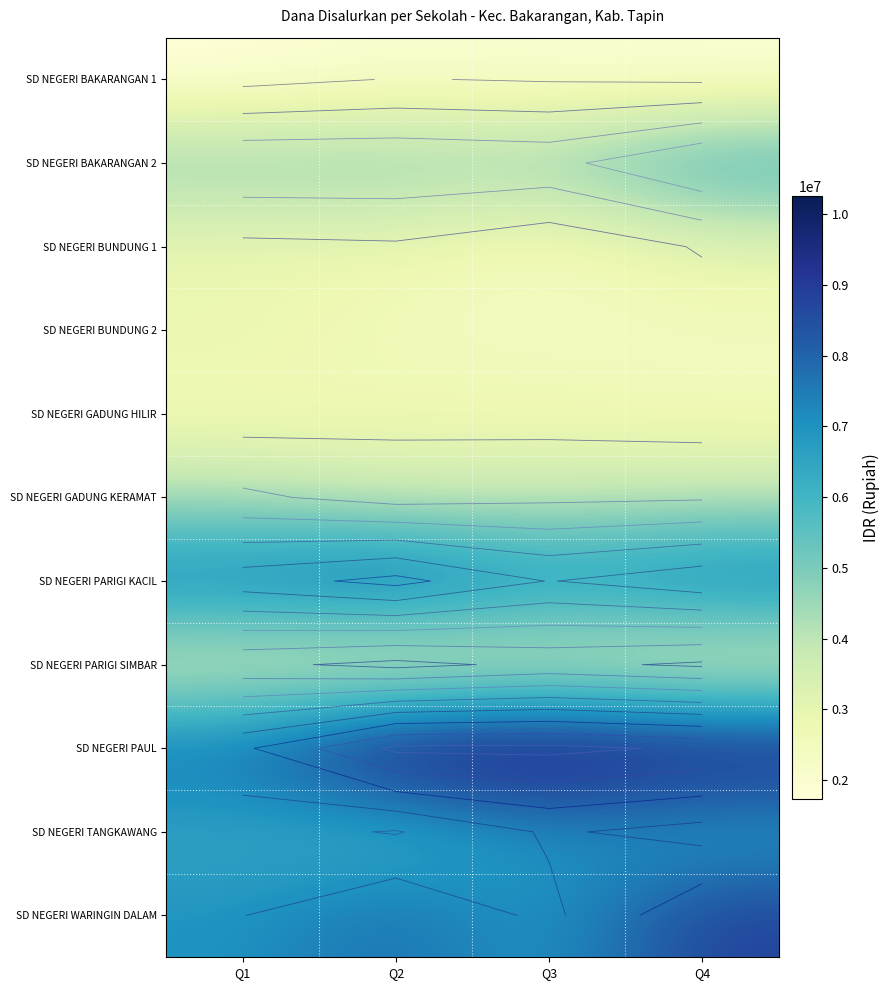

The value of SD NEGERI BAKARANGAN 2 at Q4 is 9856108.7. True or false?

False